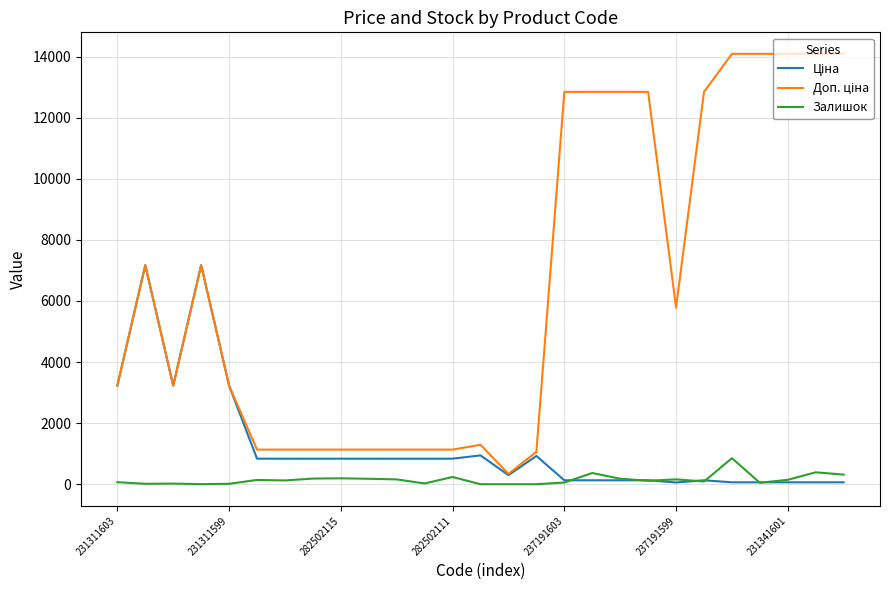

What is the highest value of the Залишок series?

852.0